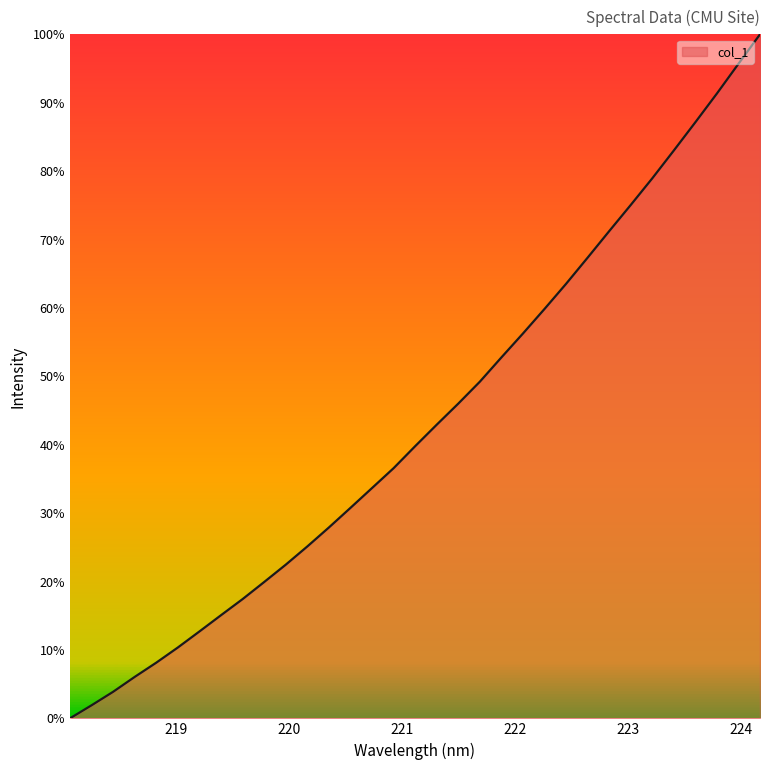

What is the difference between the maximum and minimum values?

100.0